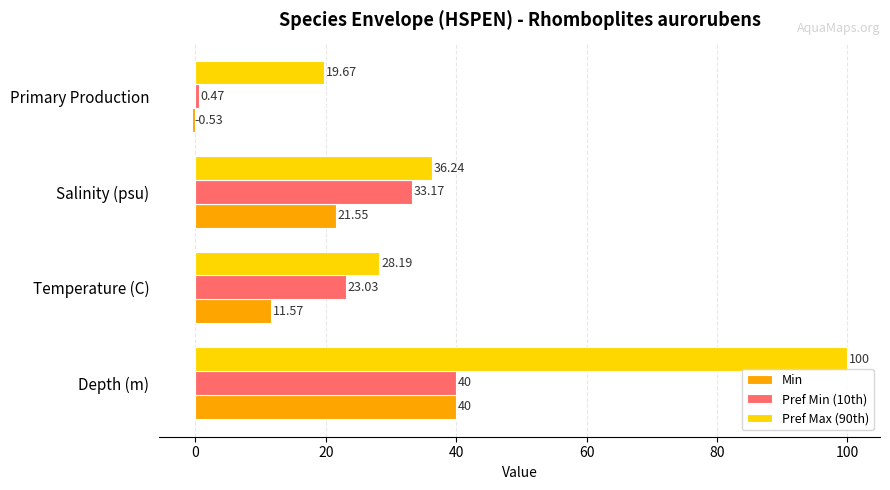

Which series has the largest range (max minus min)?

Pref Max (90th)